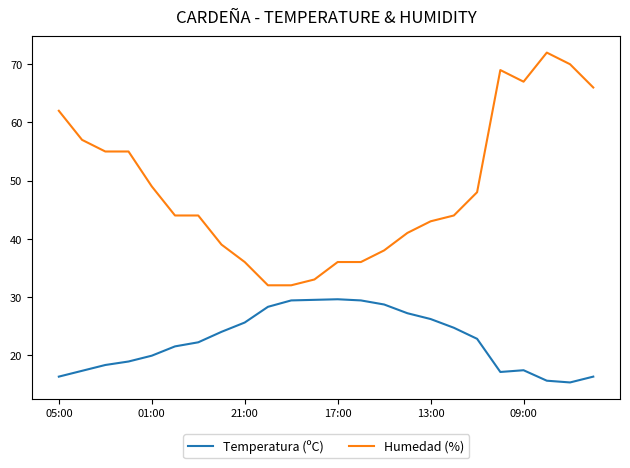

Rank the series by their average value, from lowest to highest.

Temperatura (ºC), Humedad (%)